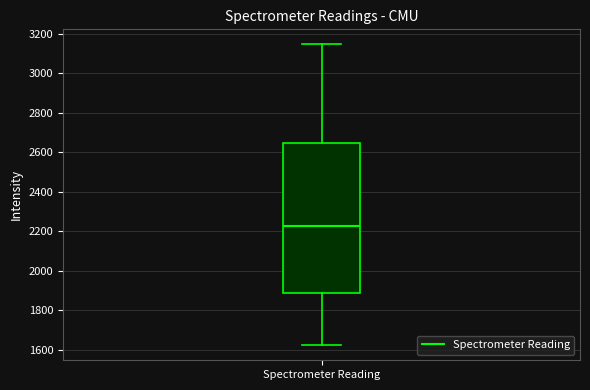

Where does the upper whisker of the box for Spectrometer Reading end on the y-axis? The values are not printed on the chart, so give them approximately, as read against the axis.

3140